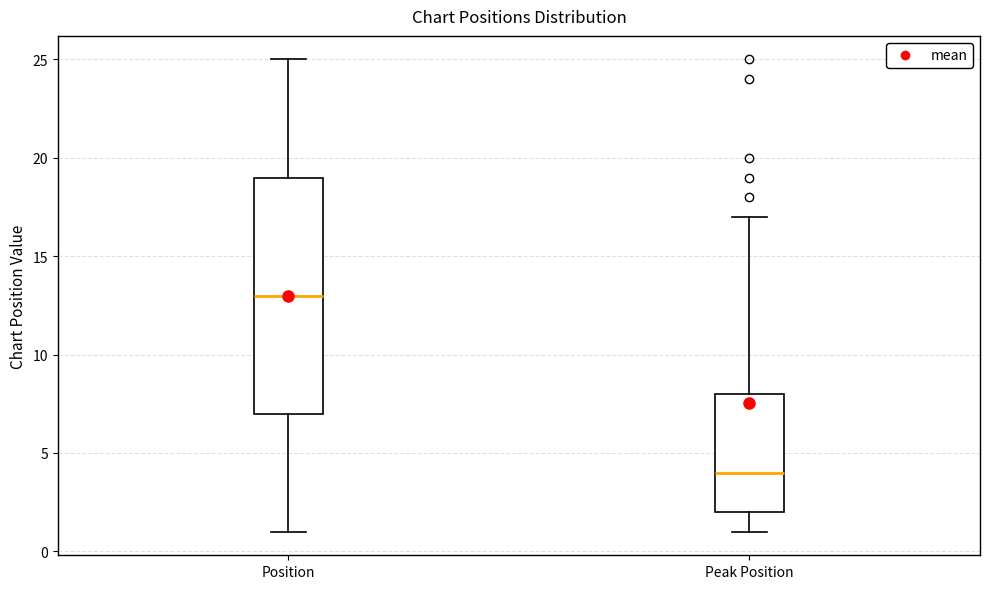

Where is the upper edge of the box for Position on the y-axis? The values are not printed on the chart, so give them approximately, as read against the axis.

19